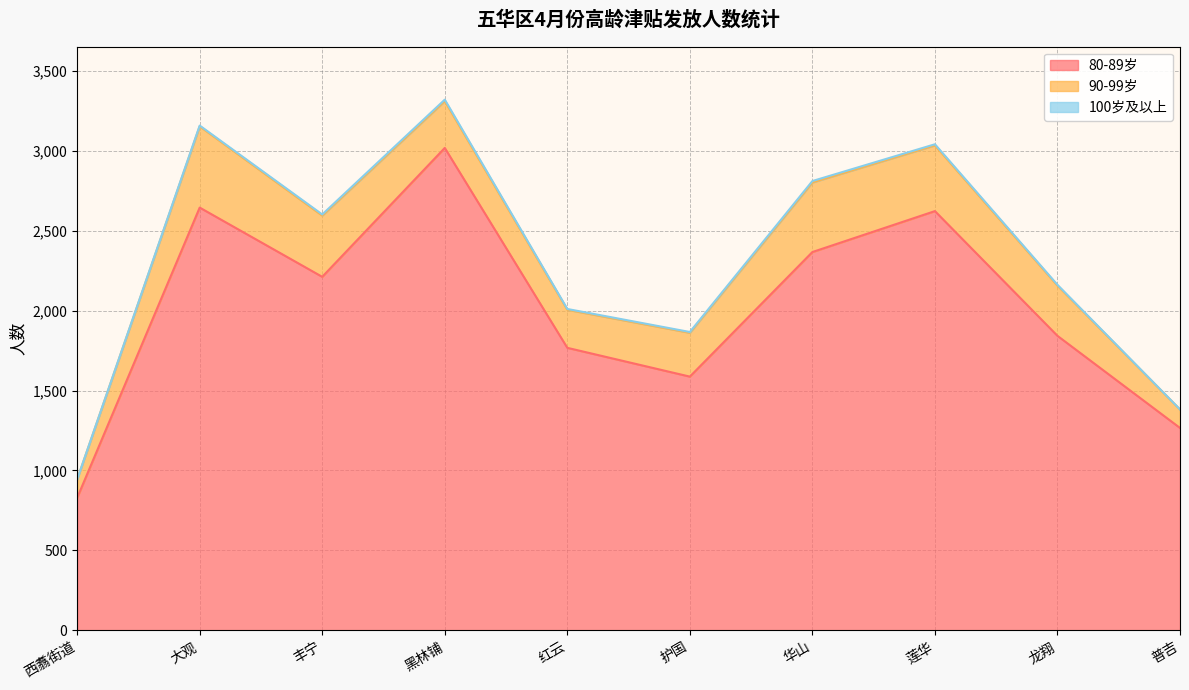

Is it true that 80-89岁 equals 4118 at 华山?

False